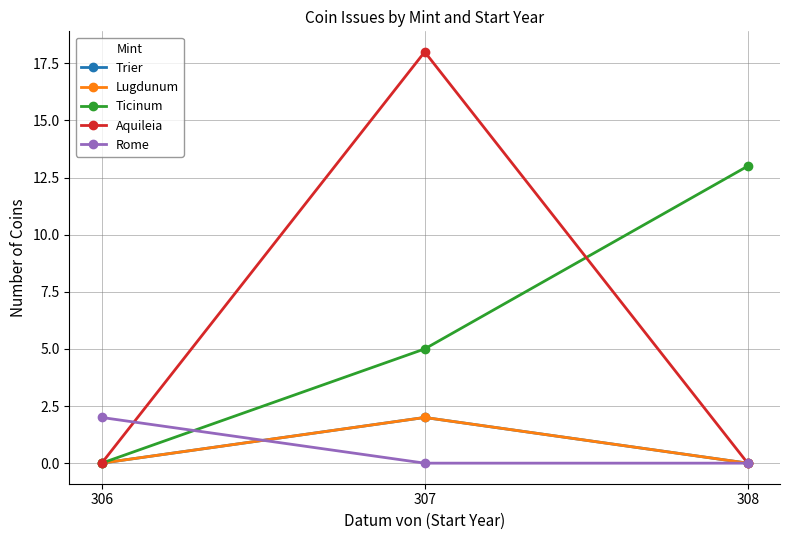

Is it true that Rome equals 0 at 307?

True